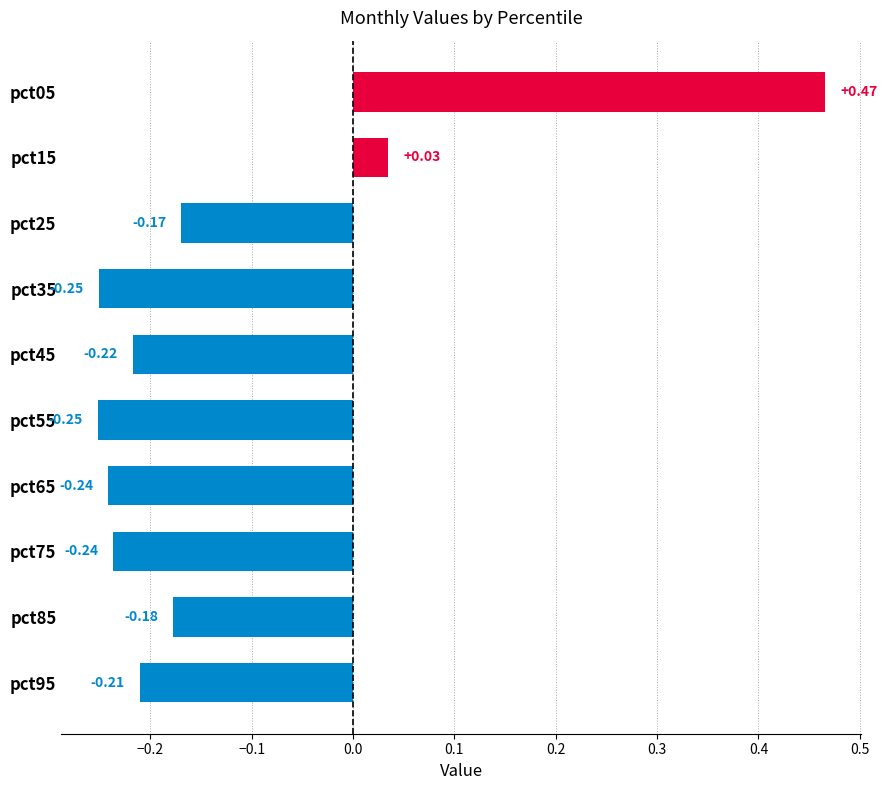

What is the difference between the maximum and minimum values?

0.7